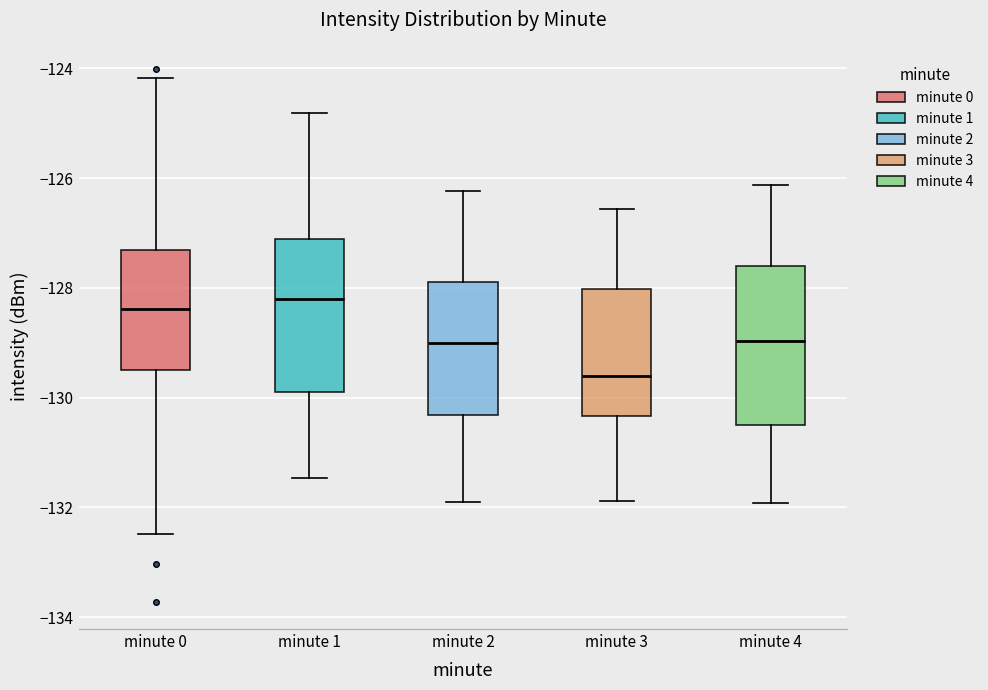

Which box's median line is the lowest?

minute 3